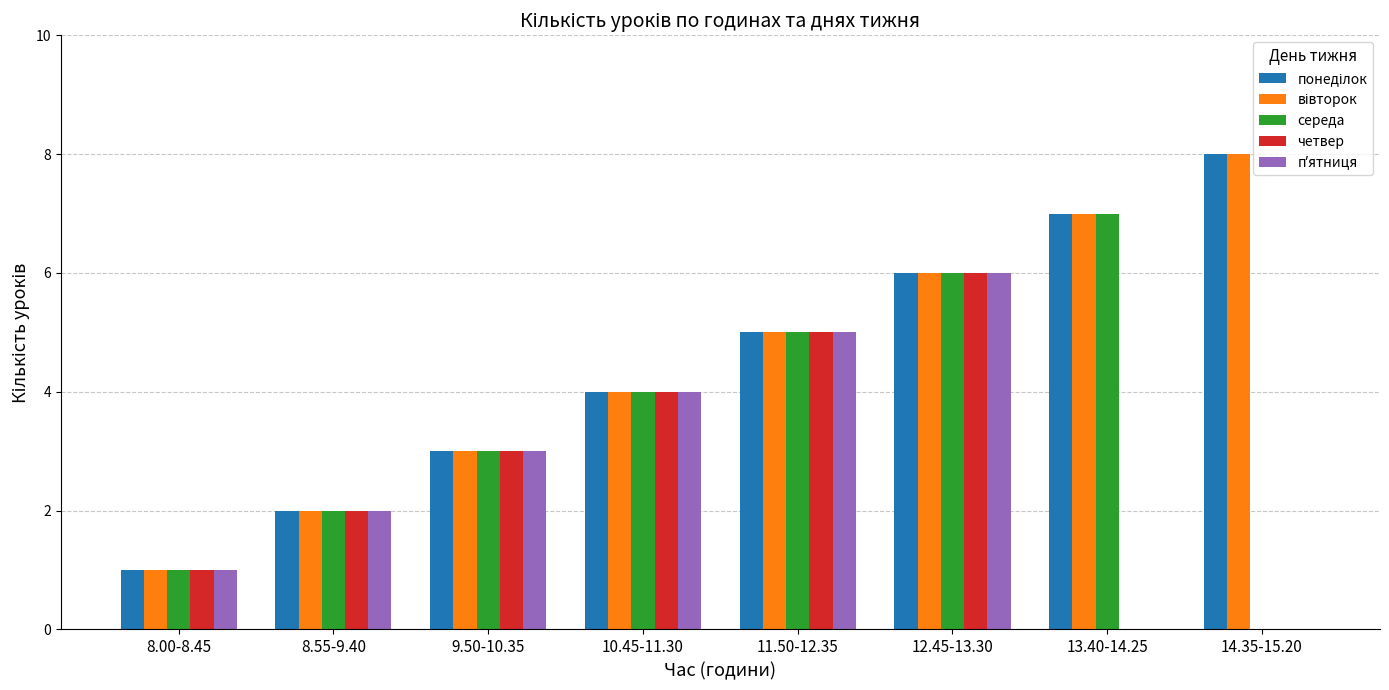

How many groups of bars are there?

8